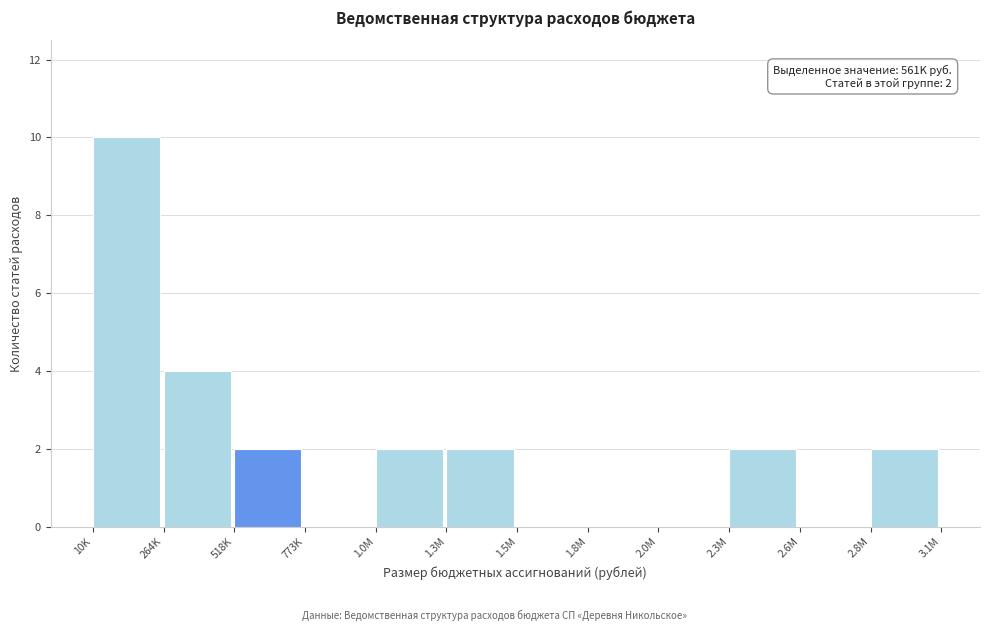

Reading left to right, list all the values displayed in this chart.

10K=10	264K=4	518K=2	773K=0	1.0M=2	1.3M=2	1.5M=0	1.8M=0	2.0M=0	2.3M=2	2.6M=0	2.8M=2